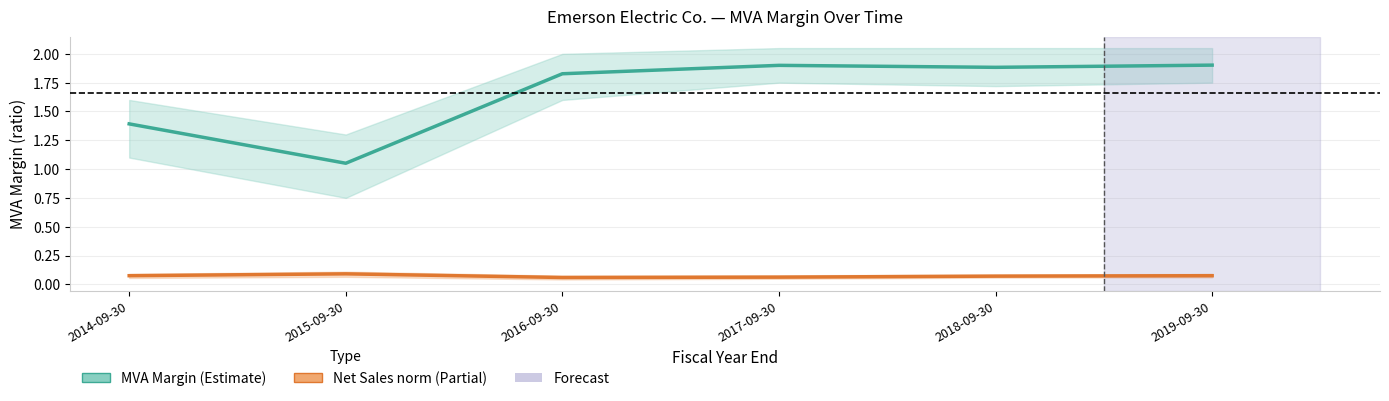

What is the sum of the MVA margin values at 2016-09-30 and 2017-09-30?

3.7